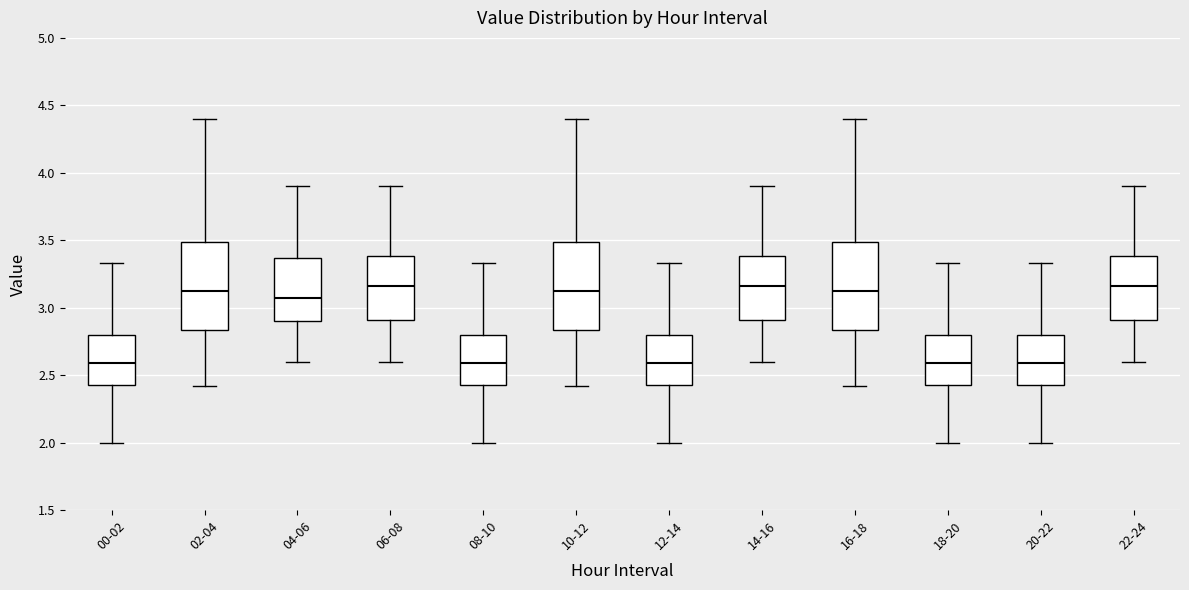

Where does the upper whisker of the box for 16-18 end on the y-axis? The values are not printed on the chart, so give them approximately, as read against the axis.

4.40